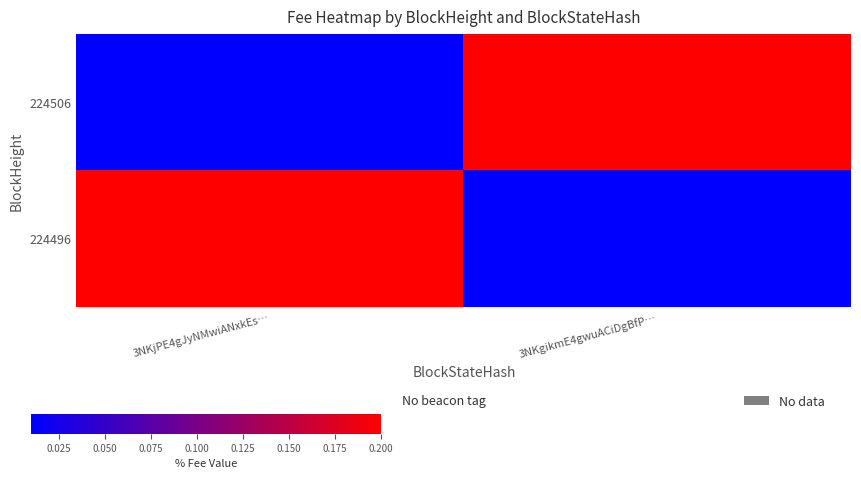

Reading left to right, list all the values displayed in this chart.

224506: 3NKjPE4gJyNMwiANxkEs…=0.0	3NKgikmE4gwuACiDgBfP…=0.2
224496: 3NKjPE4gJyNMwiANxkEs…=0.2	3NKgikmE4gwuACiDgBfP…=0.0